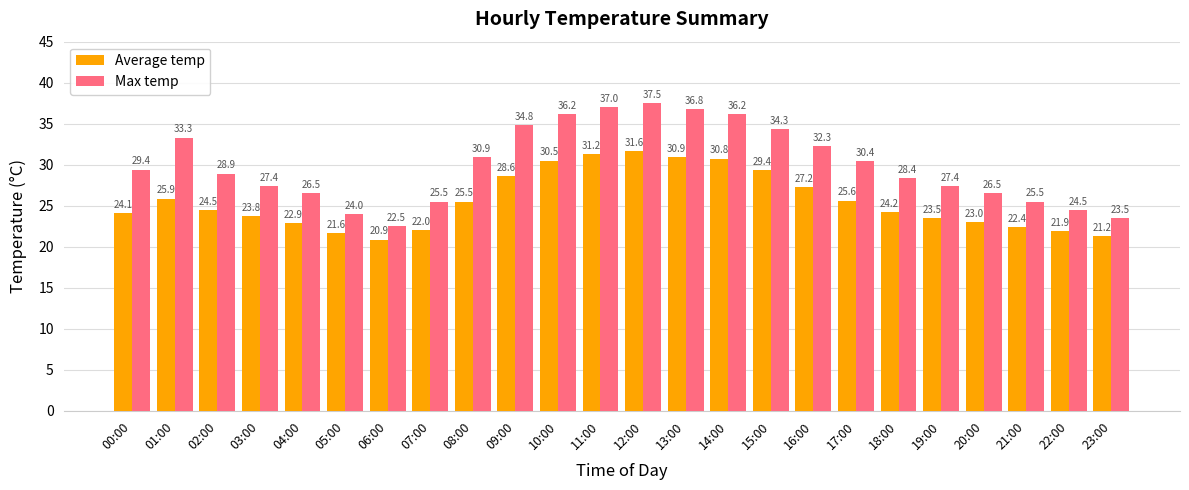

Which series changed the most between 02:00 and 08:00?

Max temp